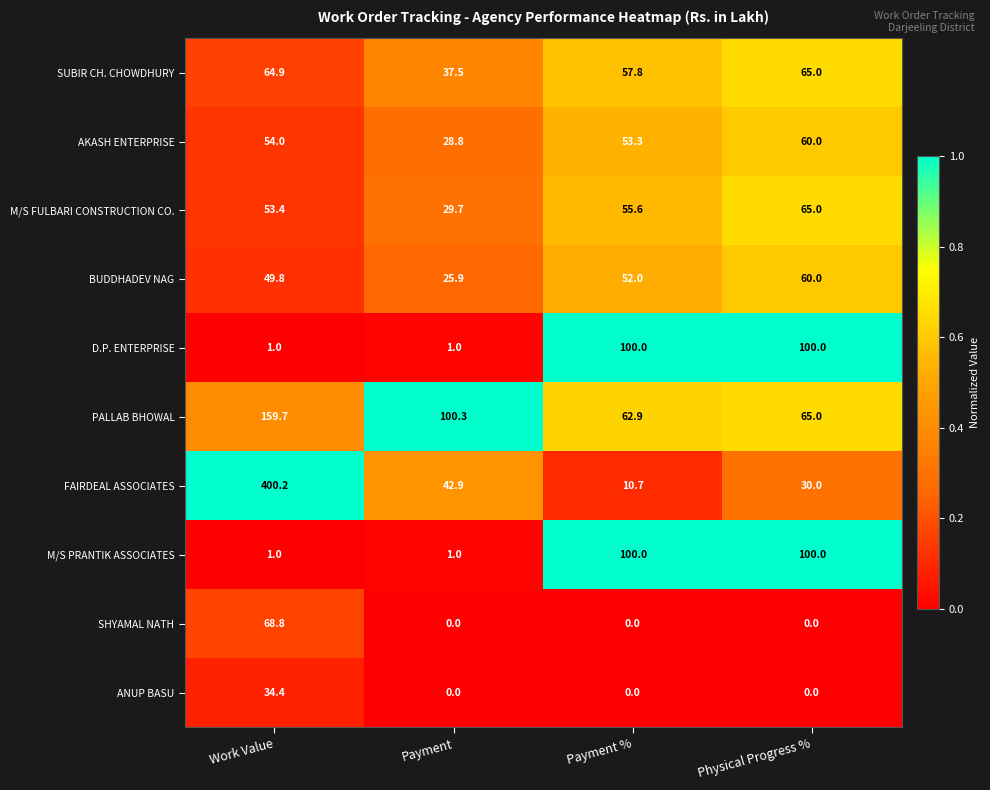

Which series has the largest total across all categories?

FAIRDEAL ASSOCIATES